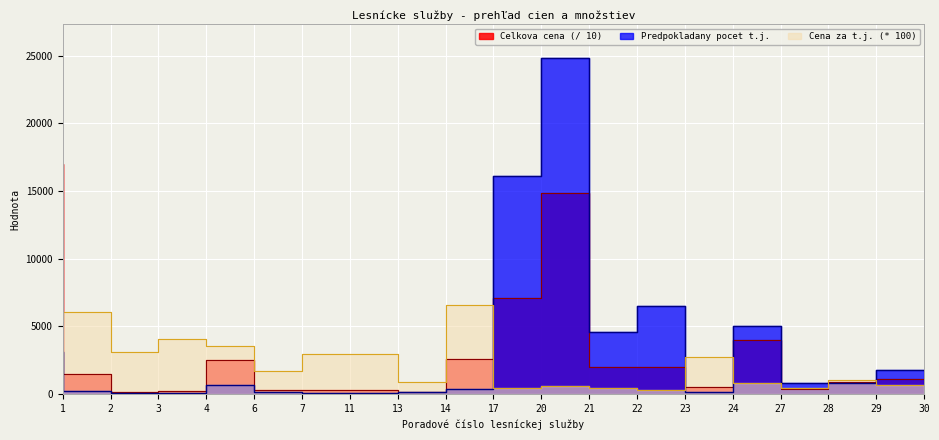

How many times do Predpokladany pocet t.j. and Cena za t.j. cross each other?

5